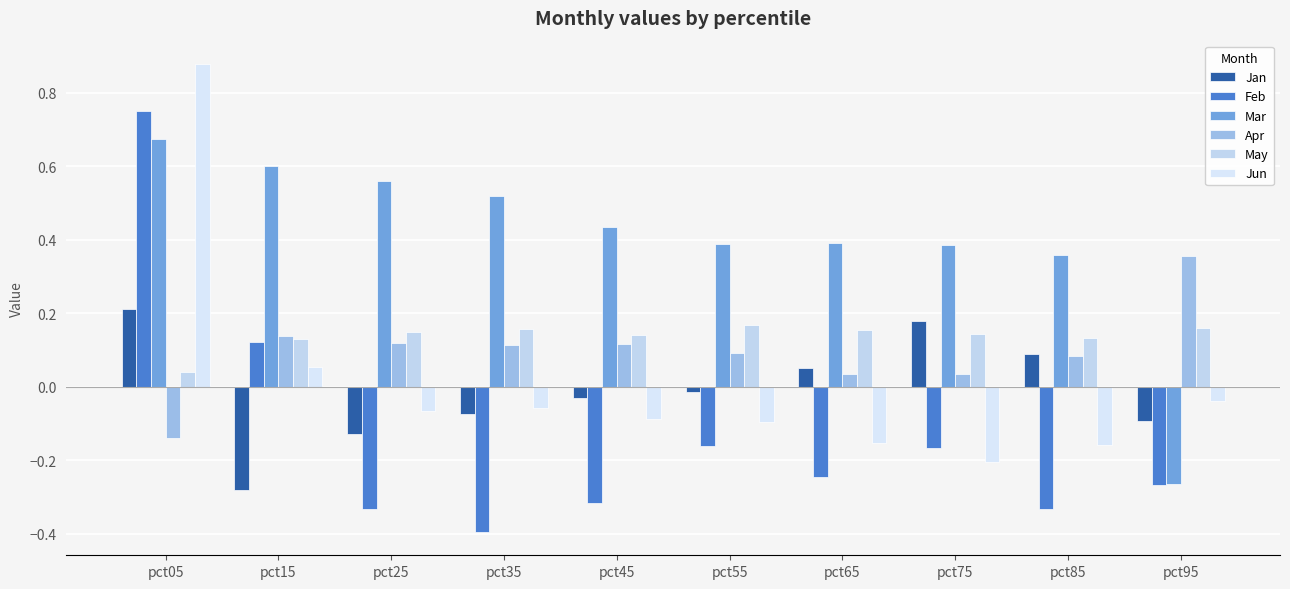

Read the Jun value at pct85.

-0.2